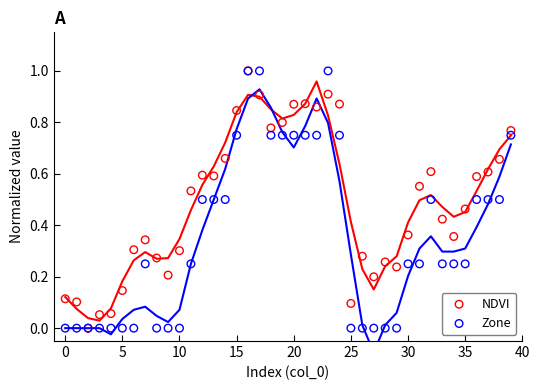

What are all the series names shown in the legend?

NDVI, Zone